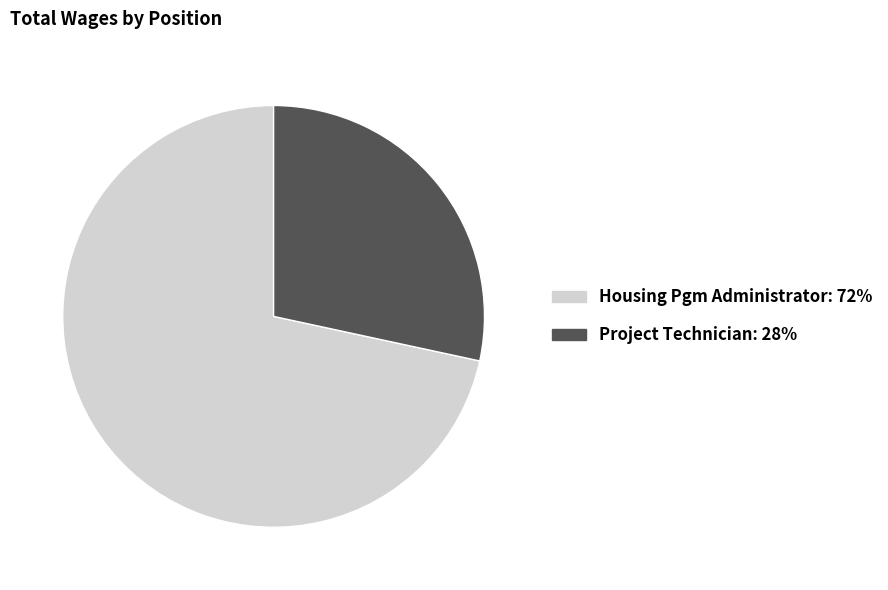

True or false: Housing Pgm Administrator accounts for 72% of the total.

True